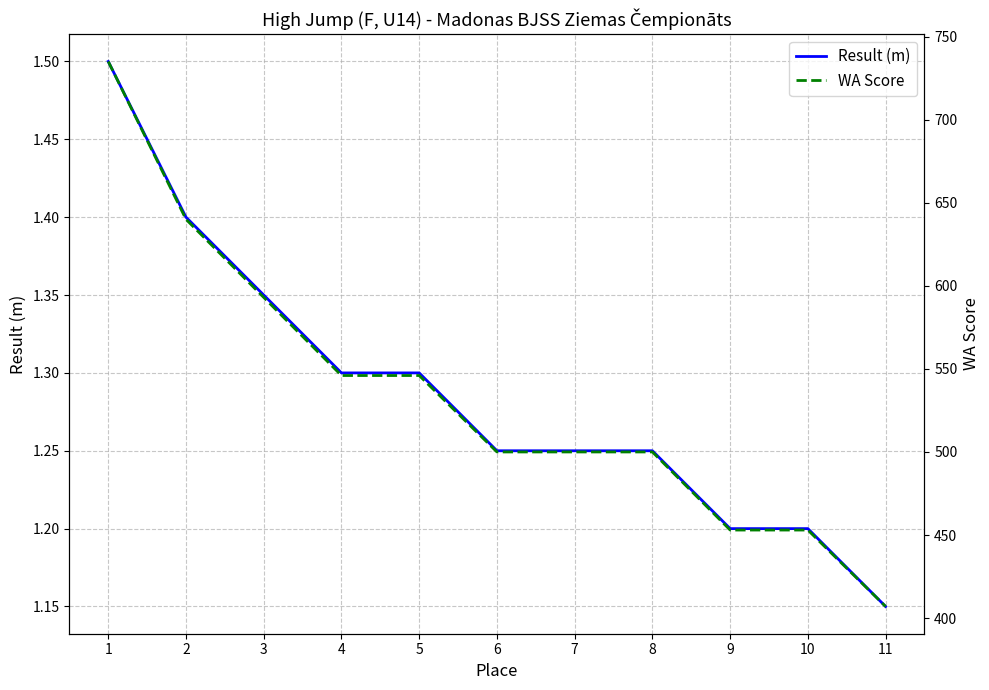

What is the difference between the maximum and minimum values in the WA Score series?

328.0